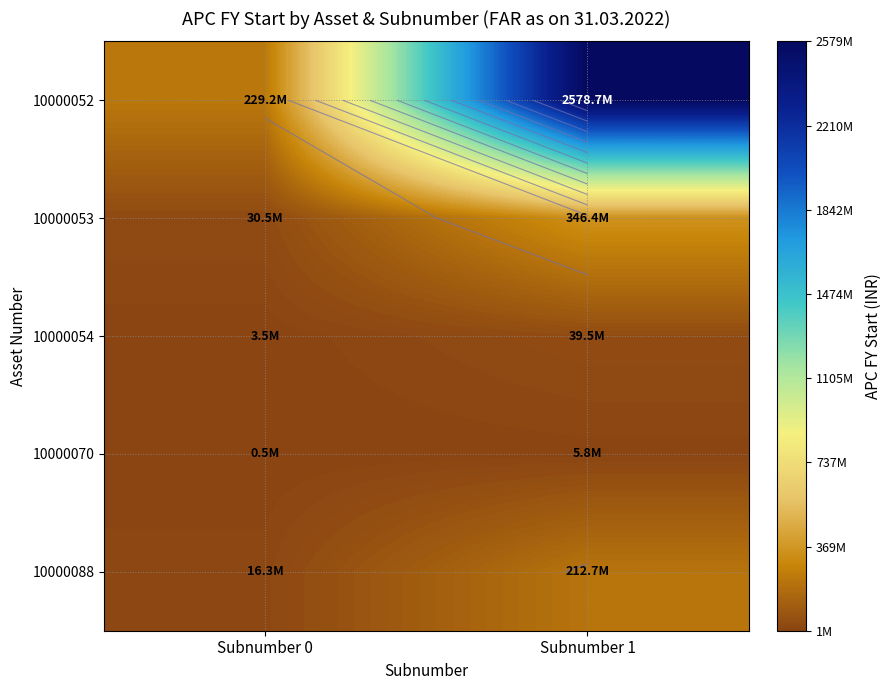

The value of 10000070 at Subnumber 1 is 5794823.0. True or false?

True